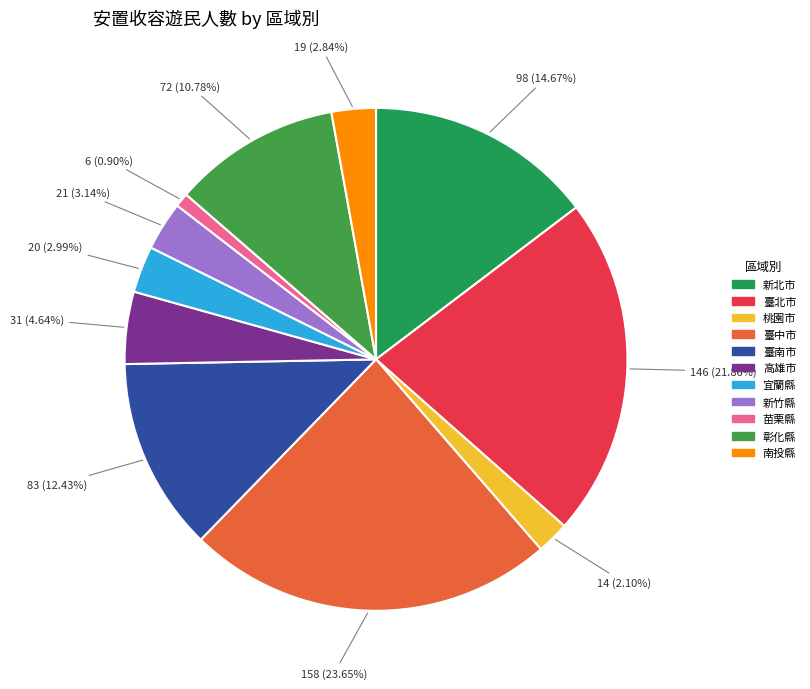

How many segments does this pie chart have?

11